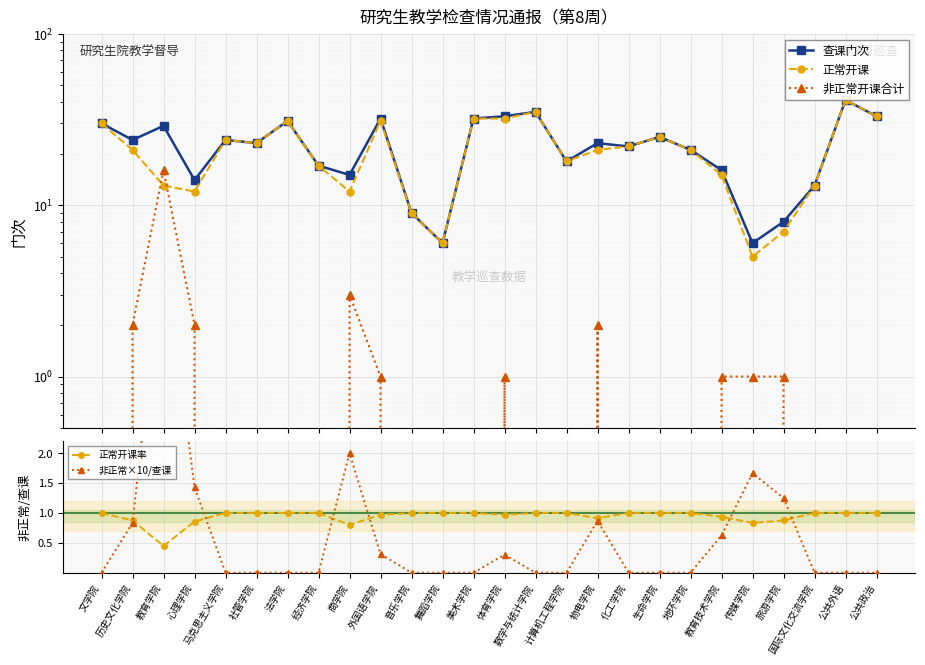

Is it true that 正常开课率 equals 0.2 at 传媒学院?

False